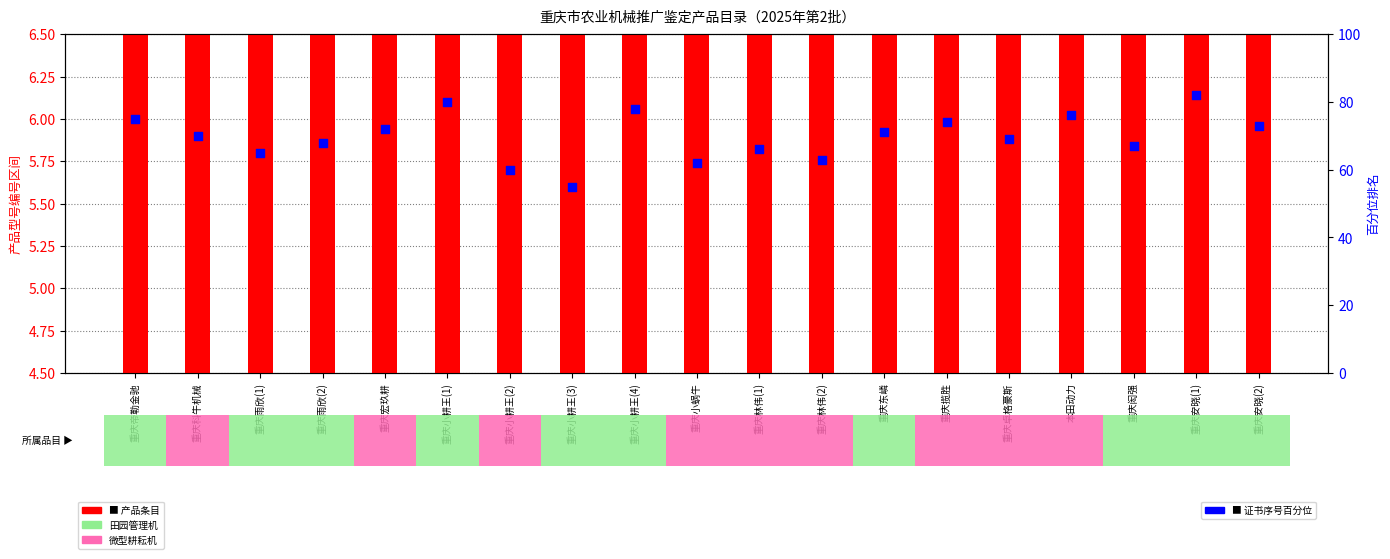

Is the value of 产品数量 (bar) at 重庆雨欣(2) greater than the value of 证书编号序号 (dot) at 重庆科牛机械?

No